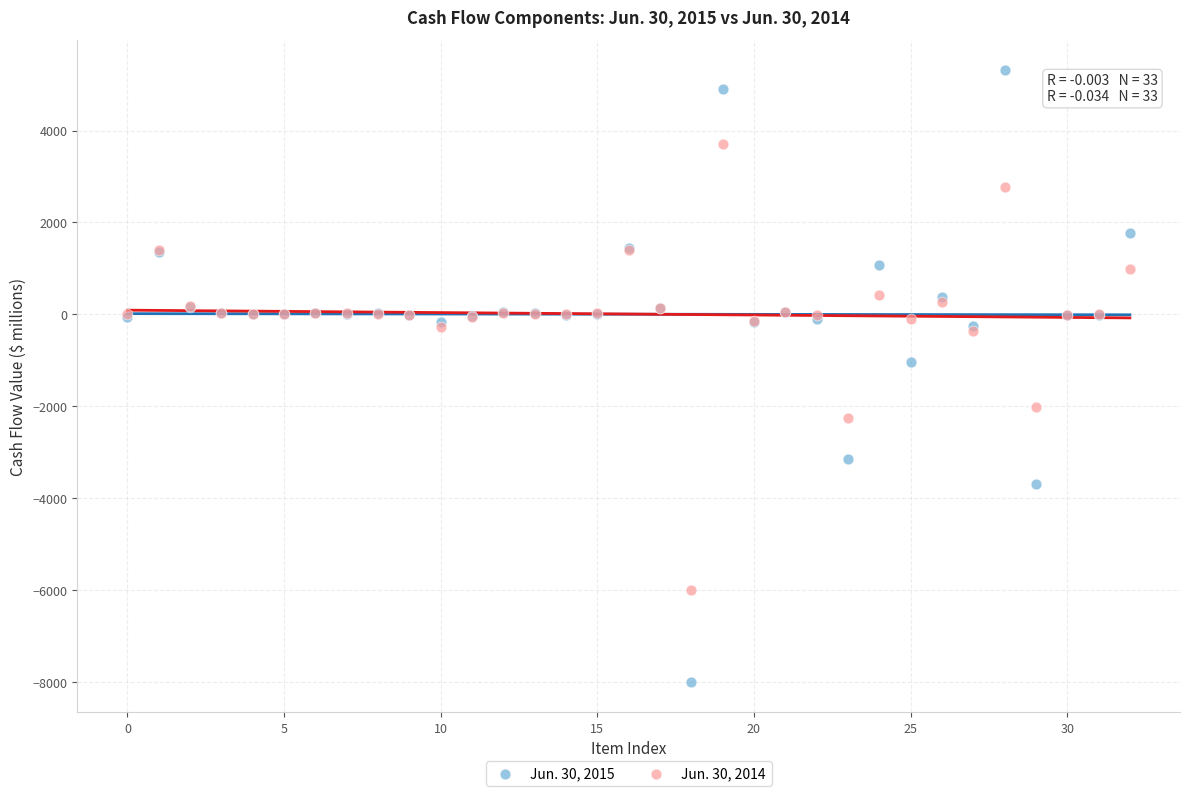

Which series reaches the maximum Y coordinate?

Jun. 30, 2015